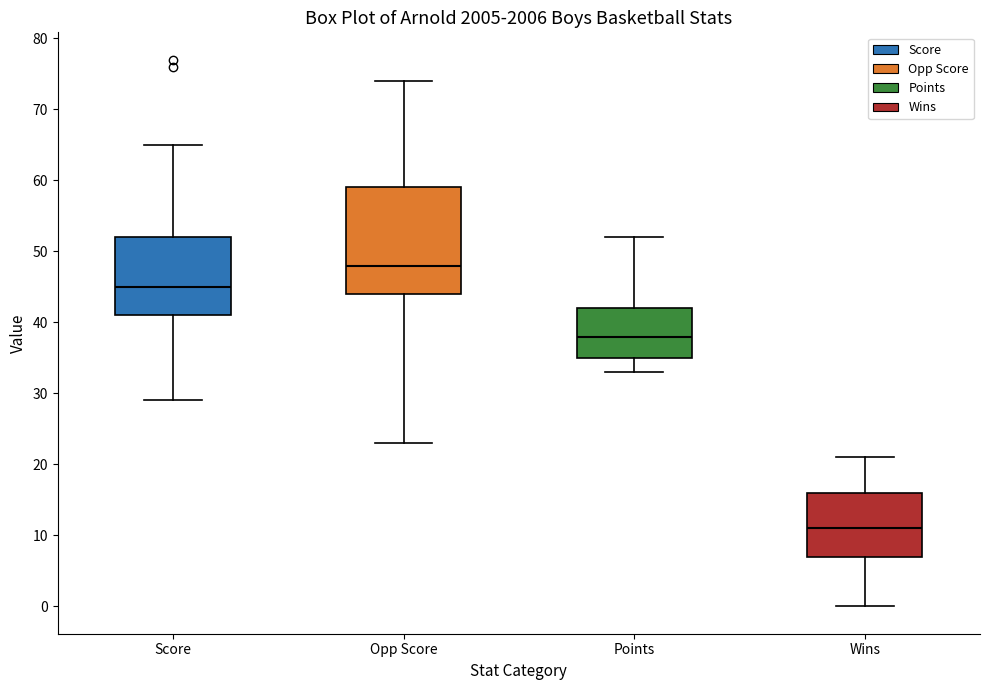

Where does the median line of the box for Wins sit on the y-axis? The values are not printed on the chart, so give them approximately, as read against the axis.

11